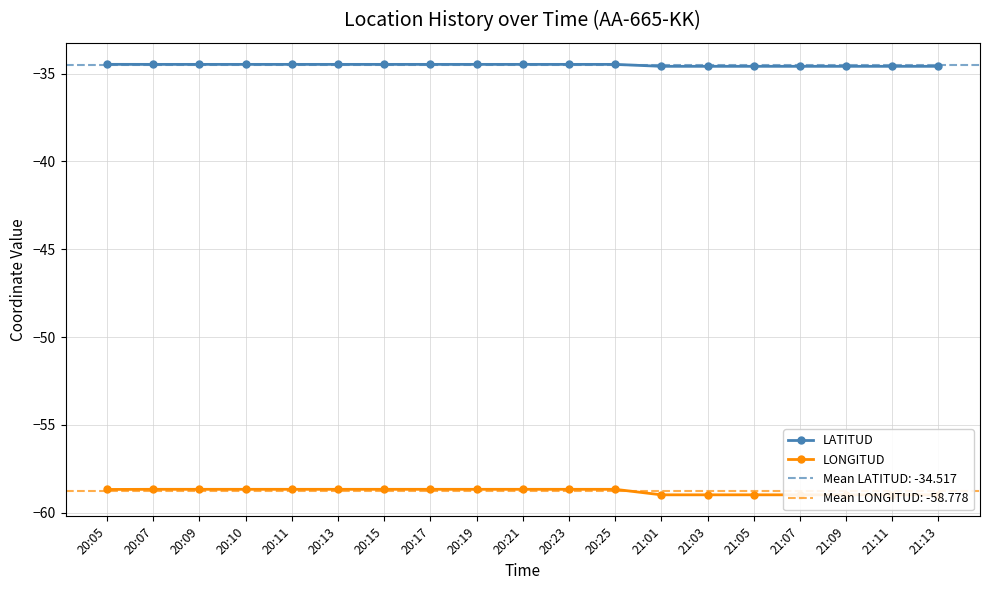

What is the minimum value for LONGITUD?

-59.0